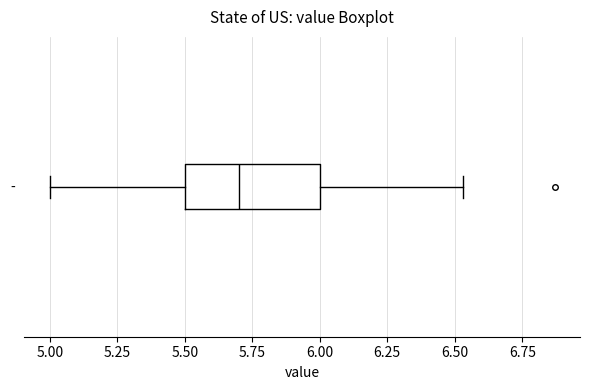

Read this box plot against the x-axis: the position of the median line, the range covered by the box, and the ends of both whiskers. The values are not printed on the chart, so give them approximately, as read against the axis.

median 5.70, box 5.50 to 6.00, whiskers 5.00 to 6.55